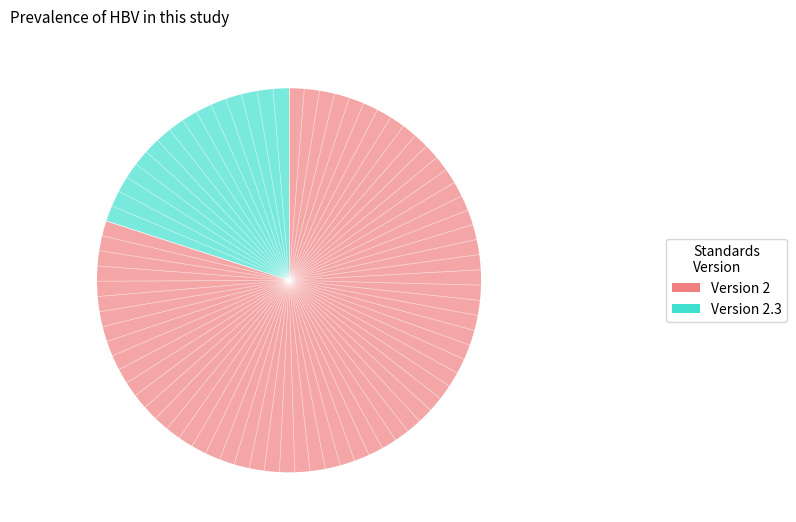

Is there a majority slice in this chart?

Yes